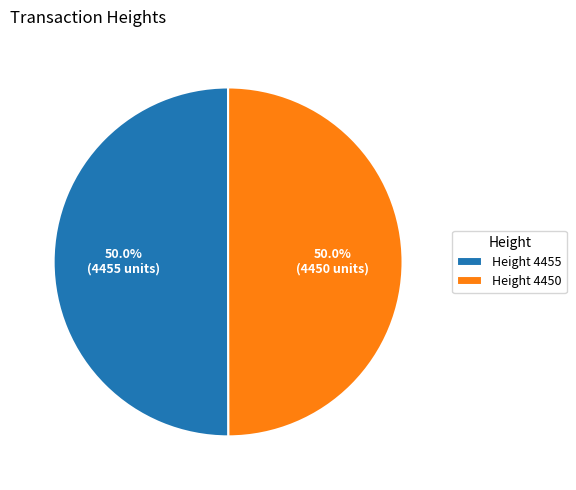

How much of the chart is everything except Height 4455?

50.0%